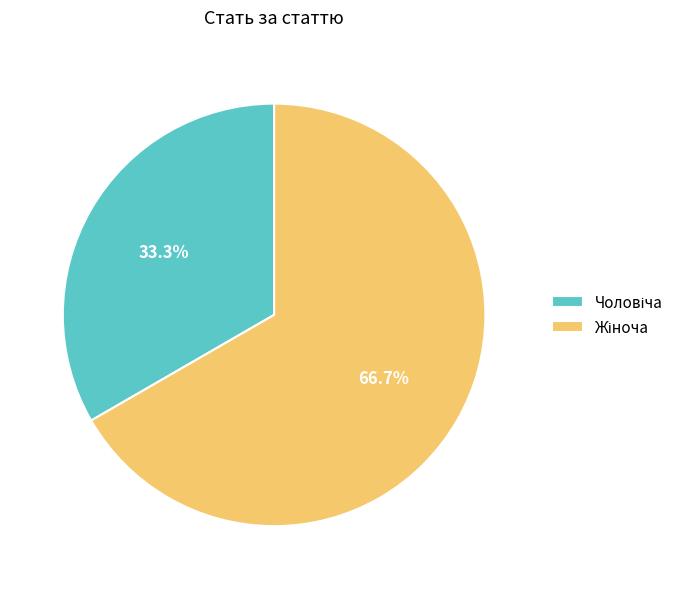

Is there any slice that represents more than half of the pie?

Yes